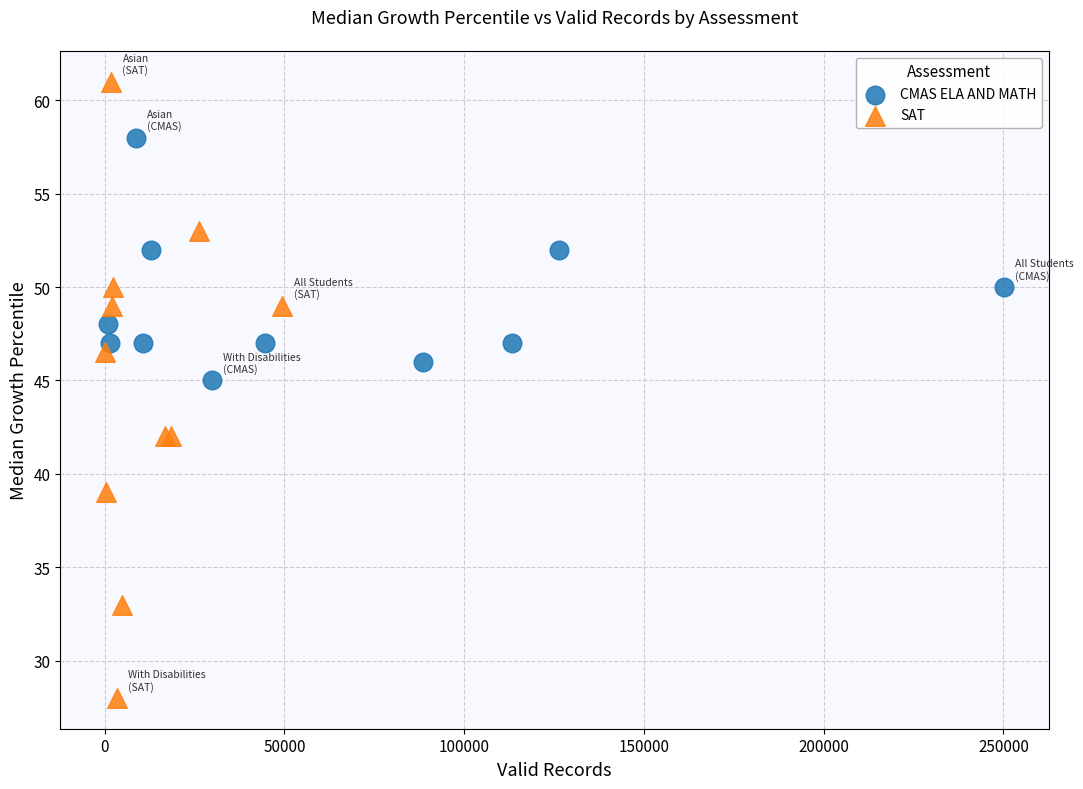

Which series has the widest spread of Y values?

SAT